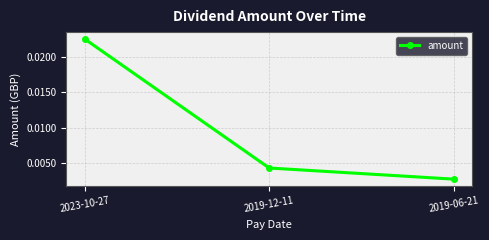

Does the chart have visible grid lines?

Yes